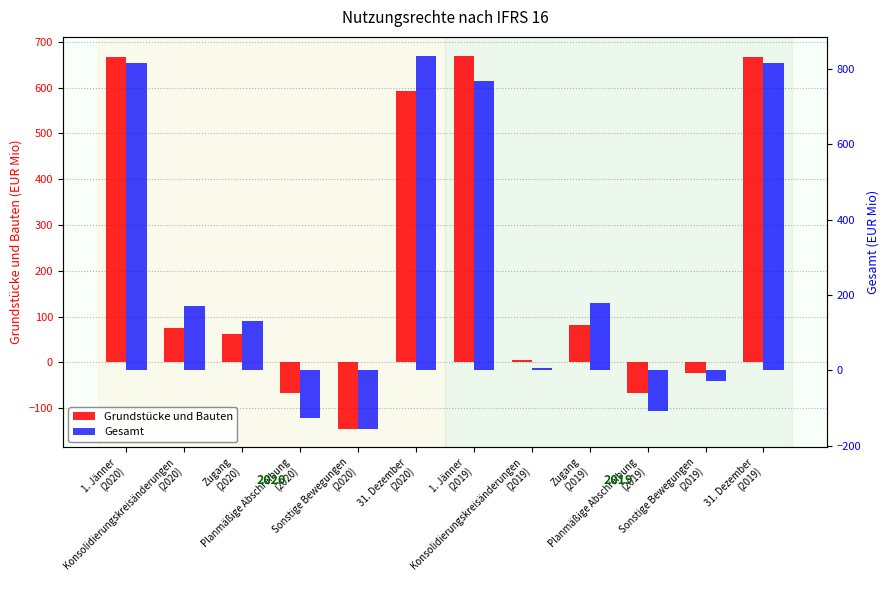

Are the bars horizontal?

No